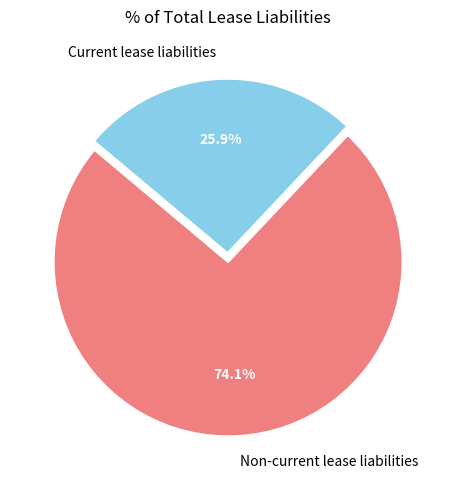

How much of the chart is everything except Non-current lease liabilities?

25.9%